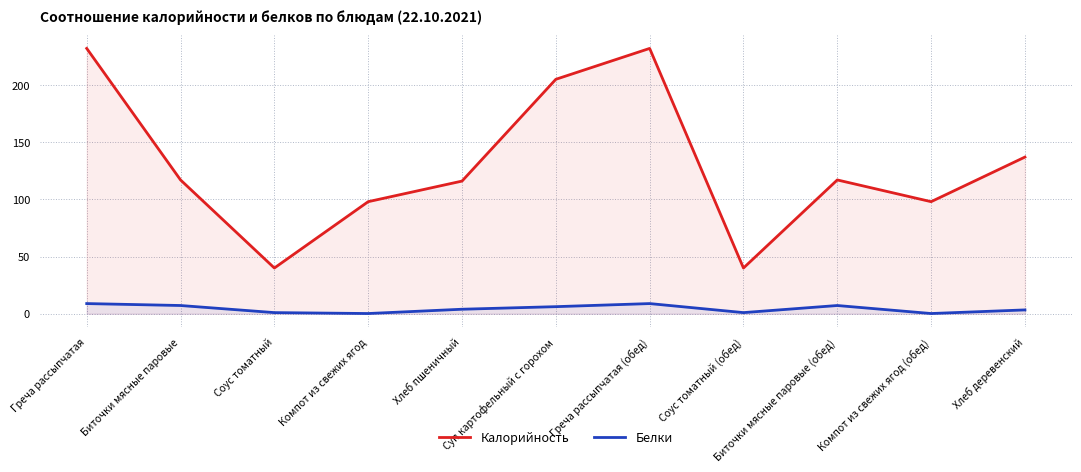

What position from the left is Биточки мясные паровые?

2